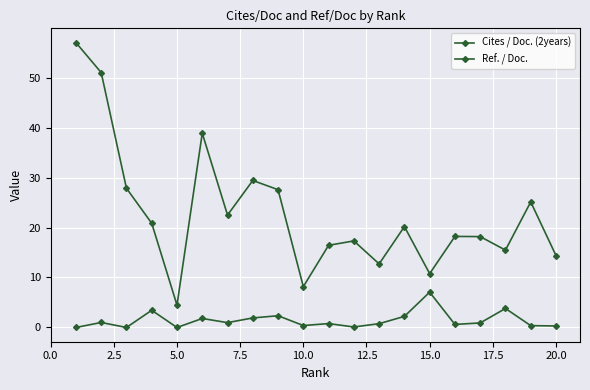

List the series in order of their overall mean, highest first.

Ref. / Doc., Cites / Doc. (2years)